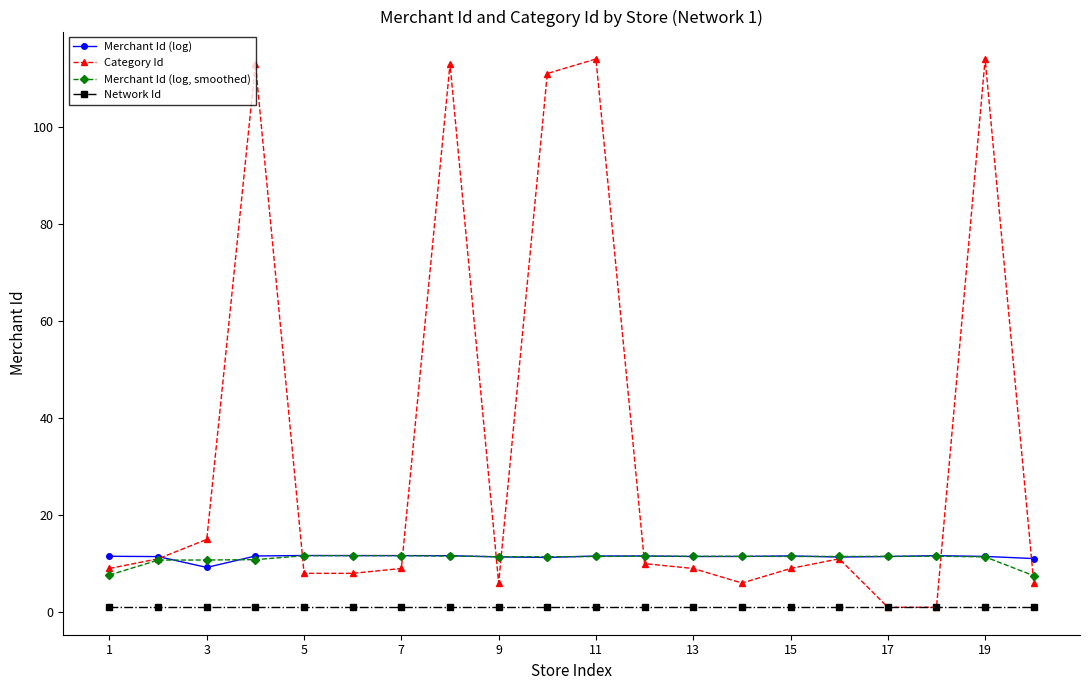

Which series has the largest total across all categories?

Category Id